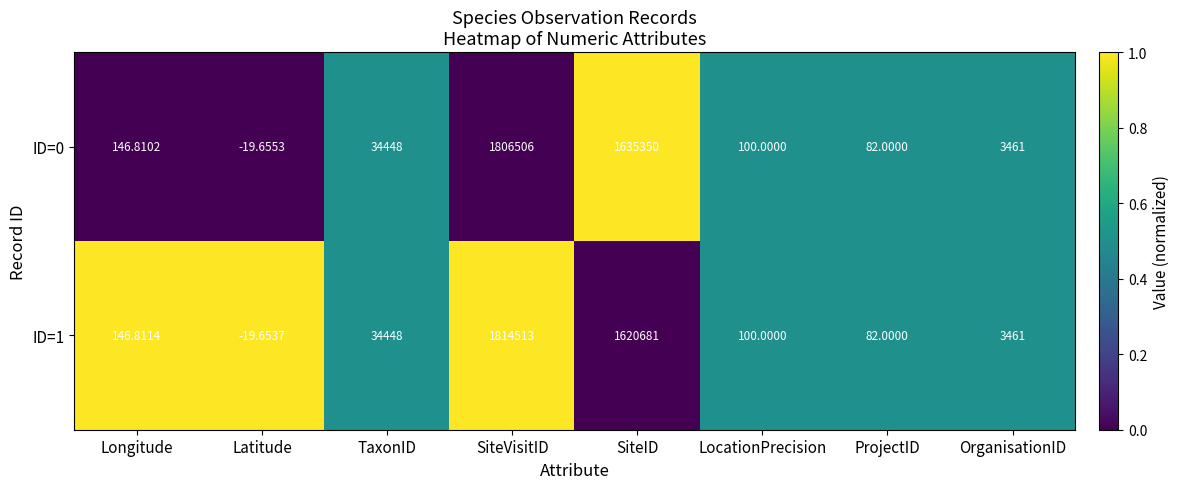

At which category is the sum across all series the highest?

SiteVisitID